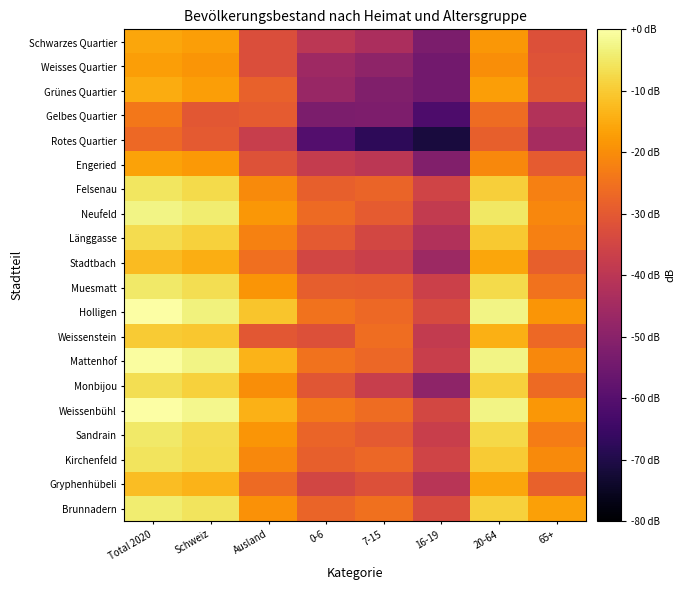

What is the minimum value shown in the chart?

-71.3